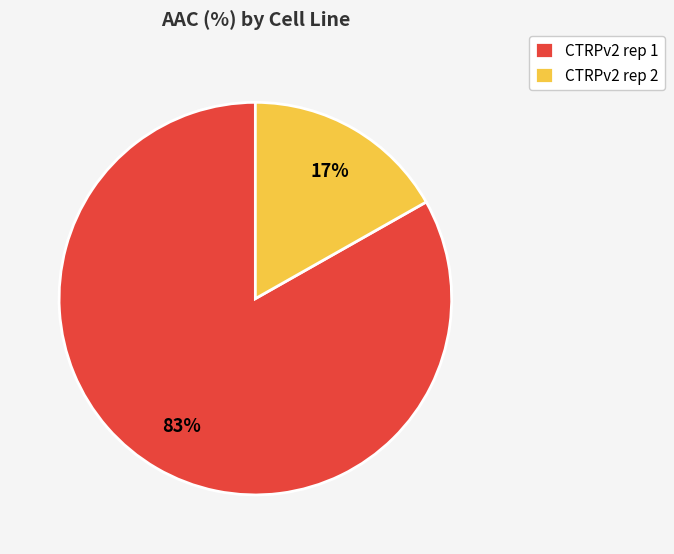

To the nearest percent, what is the difference between the CTRPv2 rep 2 and CTRPv2 rep 1 slice percentages?

66%